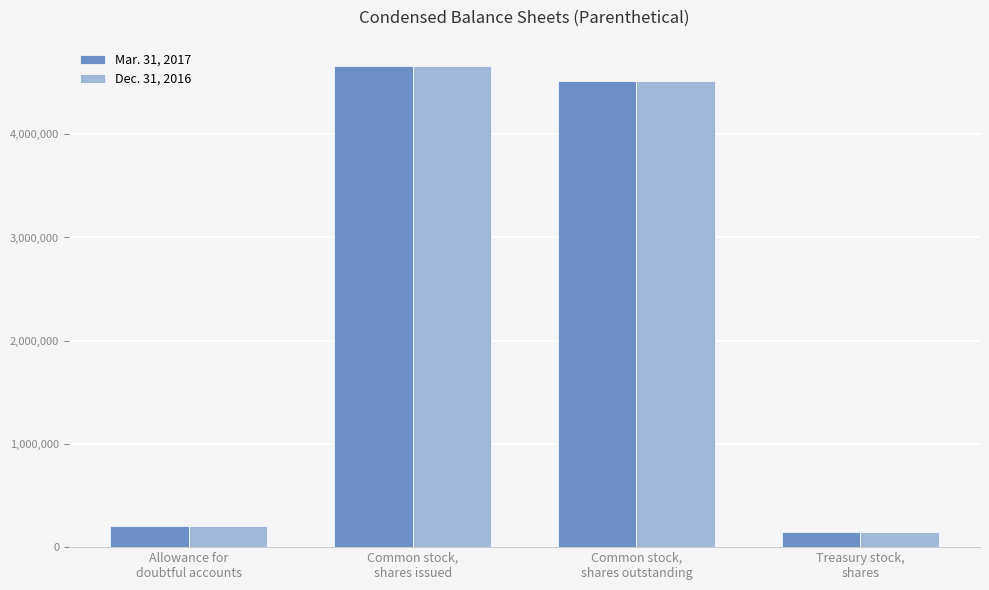

The Mar. 31, 2017 series shows 8086175 at Common stock,
shares outstanding. True or false?

False